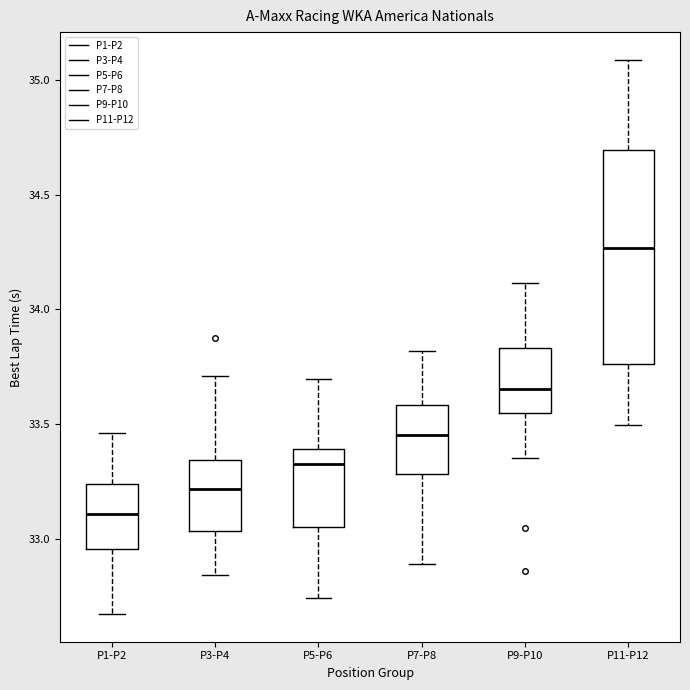

Reading left to right, read every box against the y-axis: the position of its median line, the range the box covers, and the ends of its whiskers. The values are not printed on the chart, so give them approximately, as read against the axis.

P1-P2: median 33.10, box 32.95 to 33.25, whiskers 32.65 to 33.45
P3-P4: median 33.20, box 33.05 to 33.35, whiskers 32.85 to 33.70
P5-P6: median 33.35, box 33.05 to 33.40, whiskers 32.75 to 33.70
P7-P8: median 33.45, box 33.30 to 33.60, whiskers 32.90 to 33.80
P9-P10: median 33.65, box 33.55 to 33.85, whiskers 33.35 to 34.10
P11-P12: median 34.25, box 33.75 to 34.70, whiskers 33.50 to 35.10